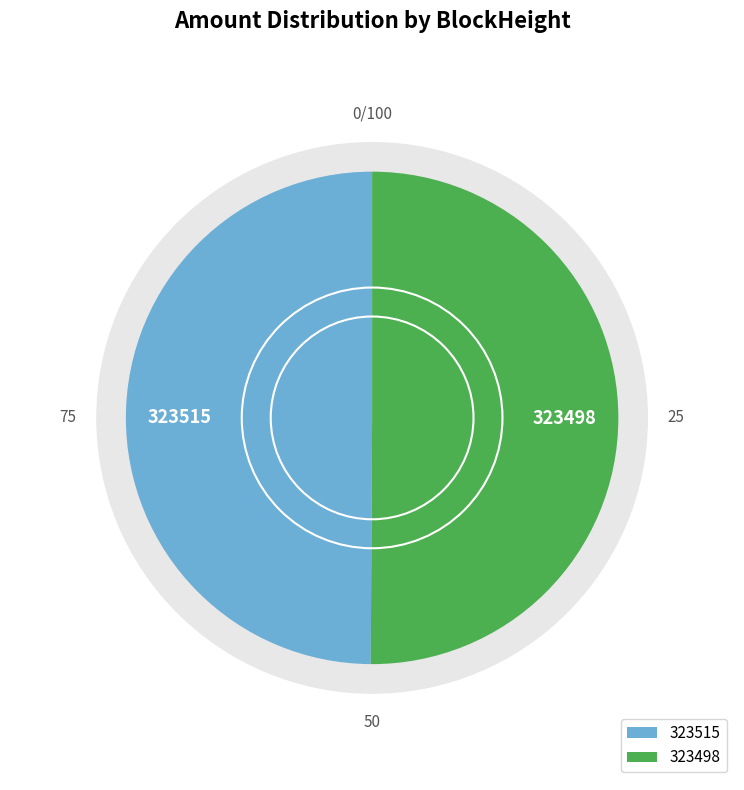

What is the change in value from 323515 to 323498?

+9664